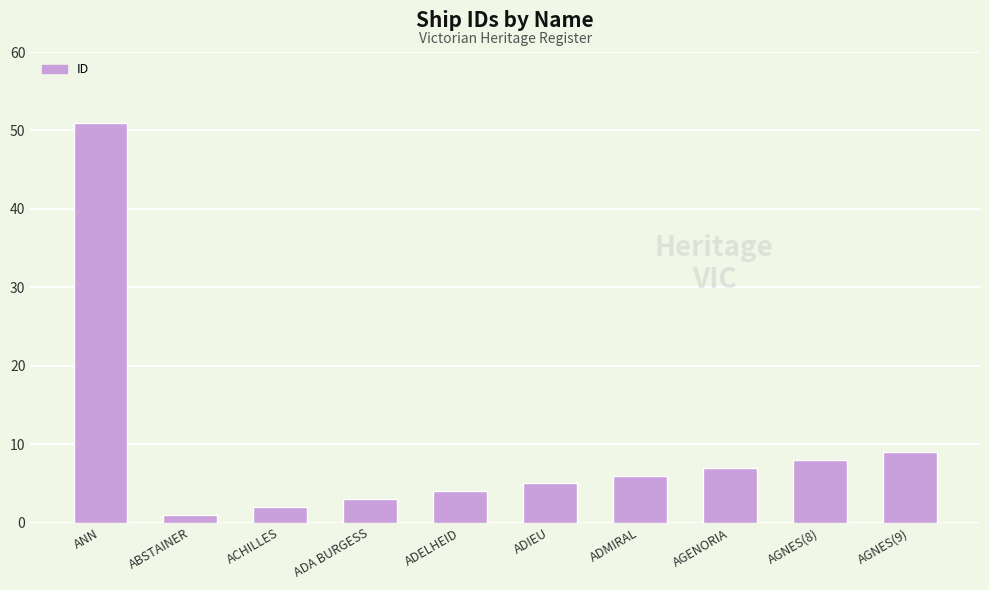

What is the difference between the second highest and minimum values?

8